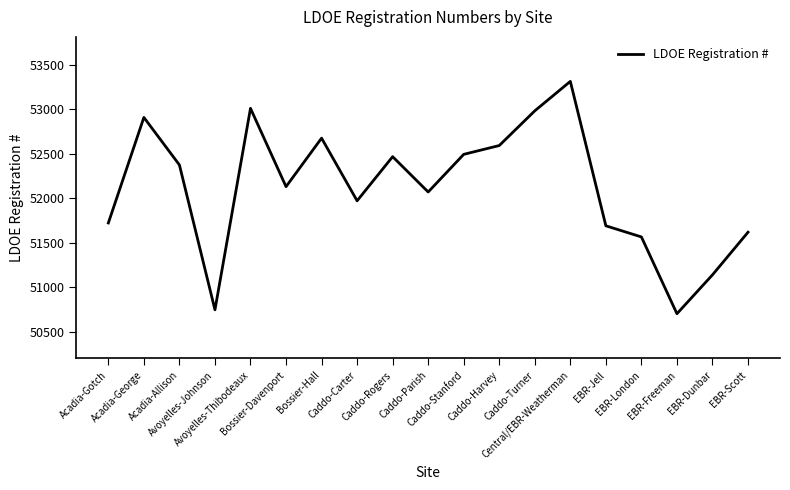

Does the chart display data point markers on the line(s)?

No